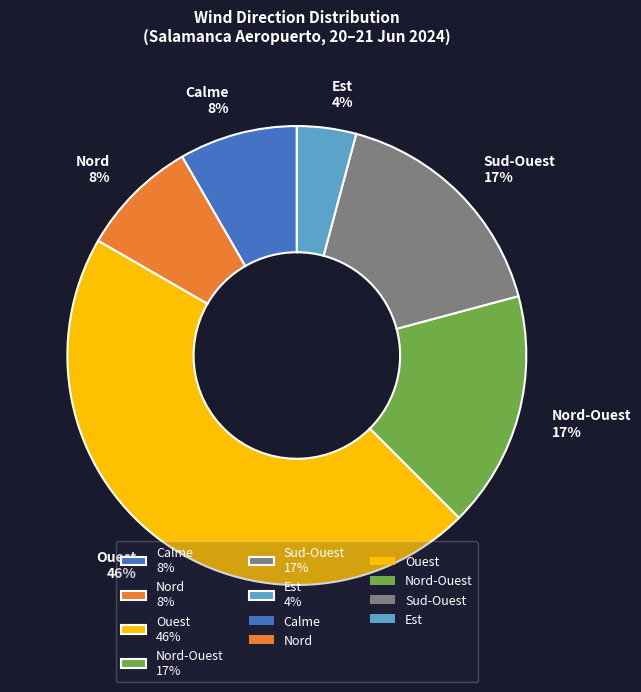

Which has a higher value, Calme 8% or Est 4%?

Calme 8%